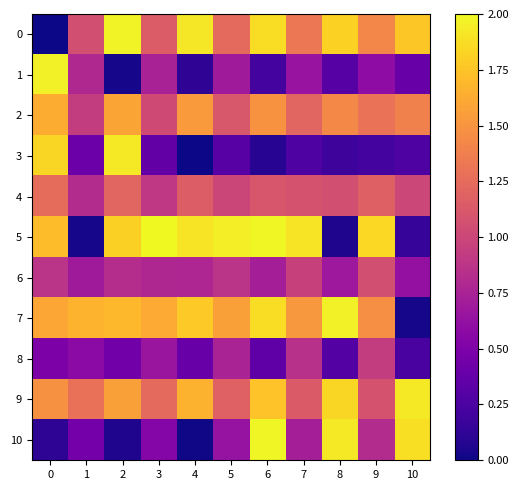

Reading right to left, list all the values displayed in this chart.

0: 10=1.8	9=1.4	8=1.8	7=1.3	6=1.9	5=1.2	4=1.9	3=1.1	2=2.0	1=1.1	0=0.0
1: 10=0.4	9=0.6	8=0.3	7=0.6	6=0.2	5=0.7	4=0.1	3=0.7	2=0.0	1=0.8	0=2.0
2: 10=1.4	9=1.3	8=1.4	7=1.2	6=1.5	5=1.1	4=1.5	3=1.0	2=1.6	1=0.9	0=1.6
3: 10=0.3	9=0.2	8=0.2	7=0.3	6=0.1	5=0.3	4=0.0	3=0.4	2=1.9	1=0.4	0=1.8
4: 10=1.0	9=1.2	8=1.1	7=1.1	6=1.1	5=1.0	4=1.2	3=0.9	2=1.2	1=0.8	0=1.3
5: 10=0.2	9=1.8	8=0.1	7=1.9	6=2.0	5=1.9	4=1.9	3=2.0	2=1.8	1=0.0	0=1.7
6: 10=0.6	9=1.1	8=0.7	7=1.0	6=0.7	5=0.9	4=0.8	3=0.8	2=0.8	1=0.7	0=0.9
7: 10=0.0	9=1.5	8=2.0	7=1.5	6=1.9	5=1.6	4=1.8	3=1.6	2=1.7	1=1.7	0=1.6
8: 10=0.2	9=0.9	8=0.3	7=0.8	6=0.3	5=0.8	4=0.4	3=0.7	2=0.4	1=0.6	0=0.5
9: 10=1.9	9=1.1	8=1.8	7=1.1	6=1.7	5=1.2	4=1.7	3=1.2	2=1.6	1=1.3	0=1.5
10: 10=1.9	9=0.8	8=1.9	7=0.7	6=2.0	5=0.6	4=0.0	3=0.5	2=0.1	1=0.5	0=0.1